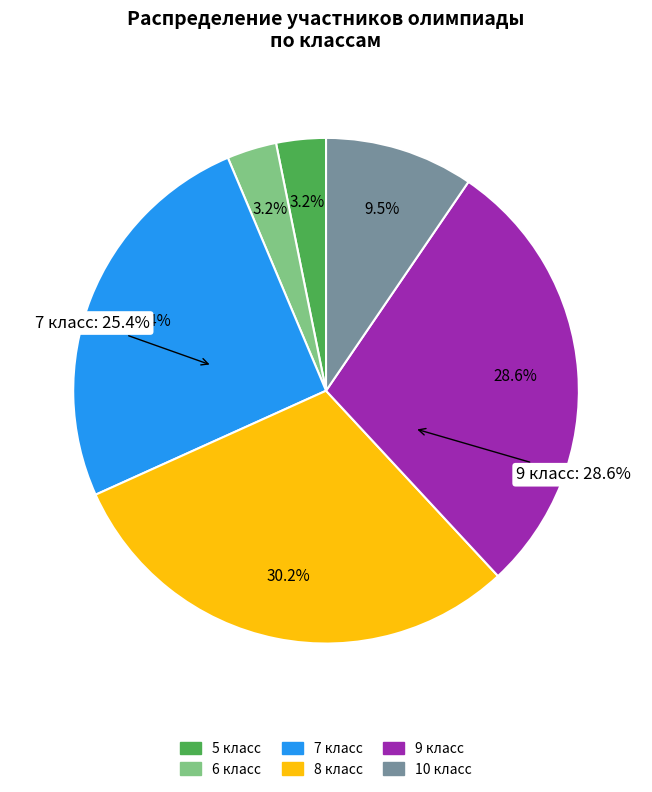

What percentage is the 10 класс slice, to the nearest percent?

10%